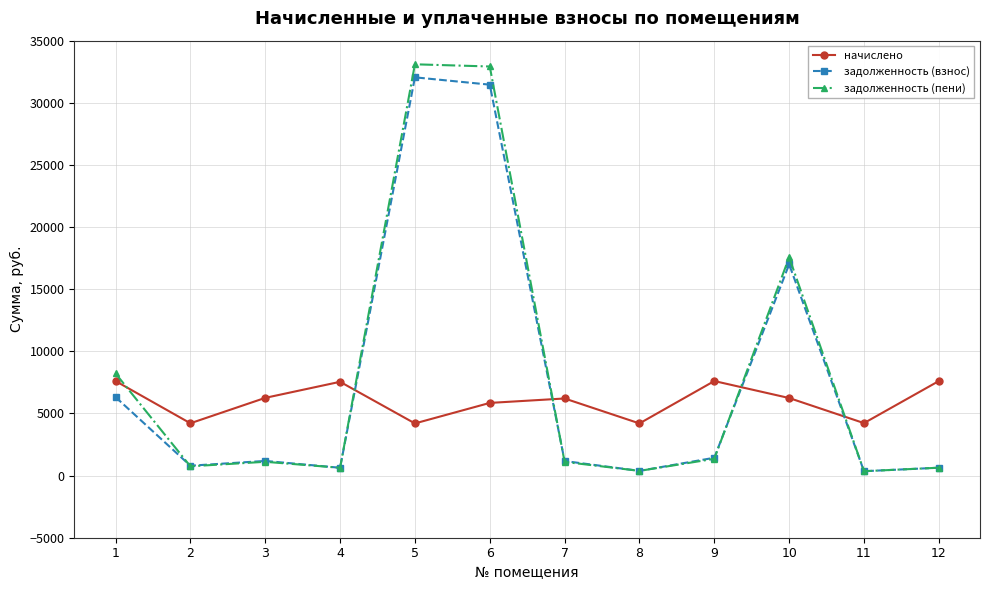

How many times do задолженность (взнос) and начислено cross each other?

4